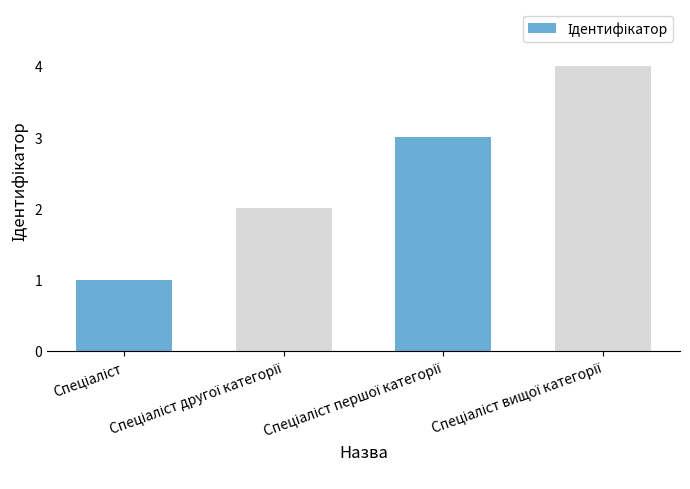

What is the greatest value displayed?

4